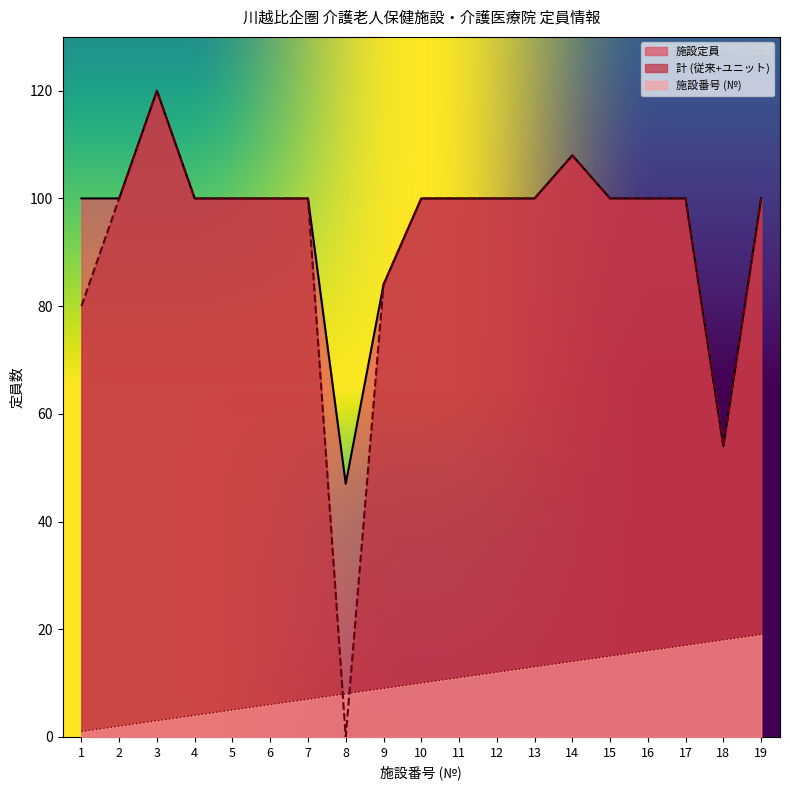

Does the chart have visible grid lines?

No